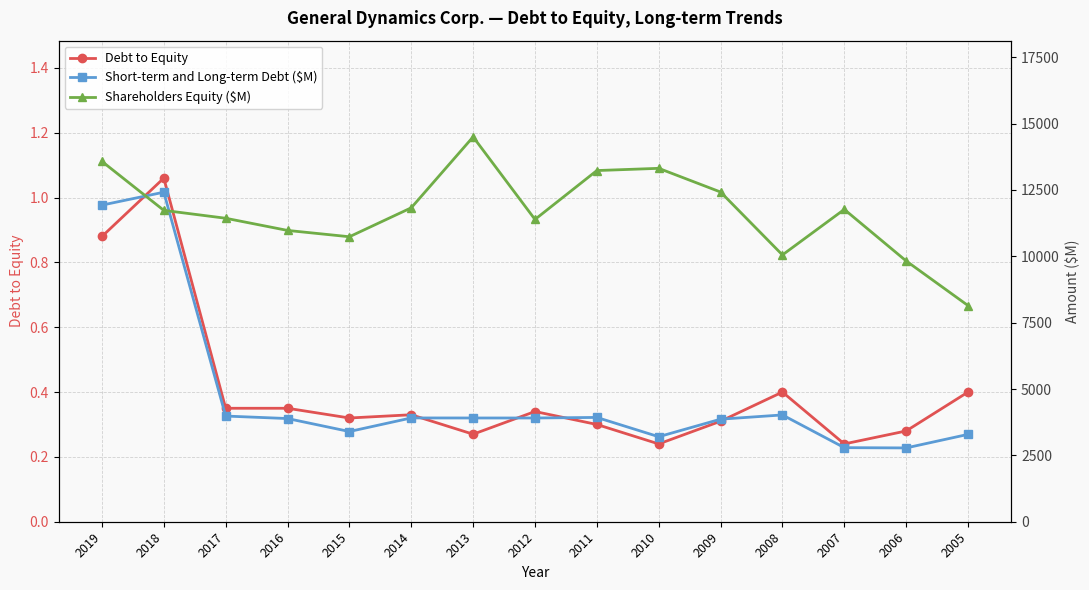

List the series in order of their overall mean, highest first.

Shareholders Equity ($M), Short-term and Long-term Debt ($M), Debt to Equity